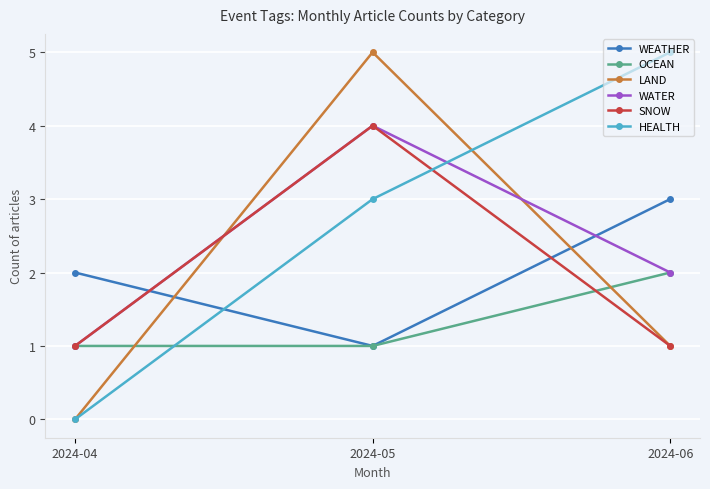

Is it true that LAND equals 5 at 2024-05?

True